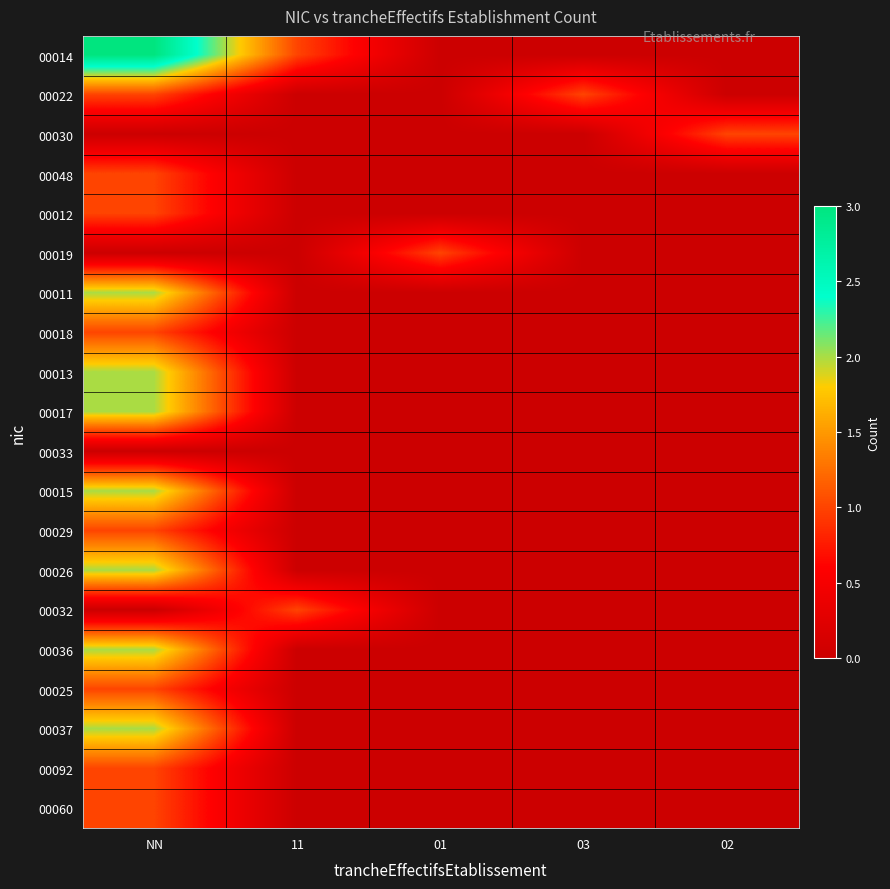

Which has a higher value, 02 or 01?

02